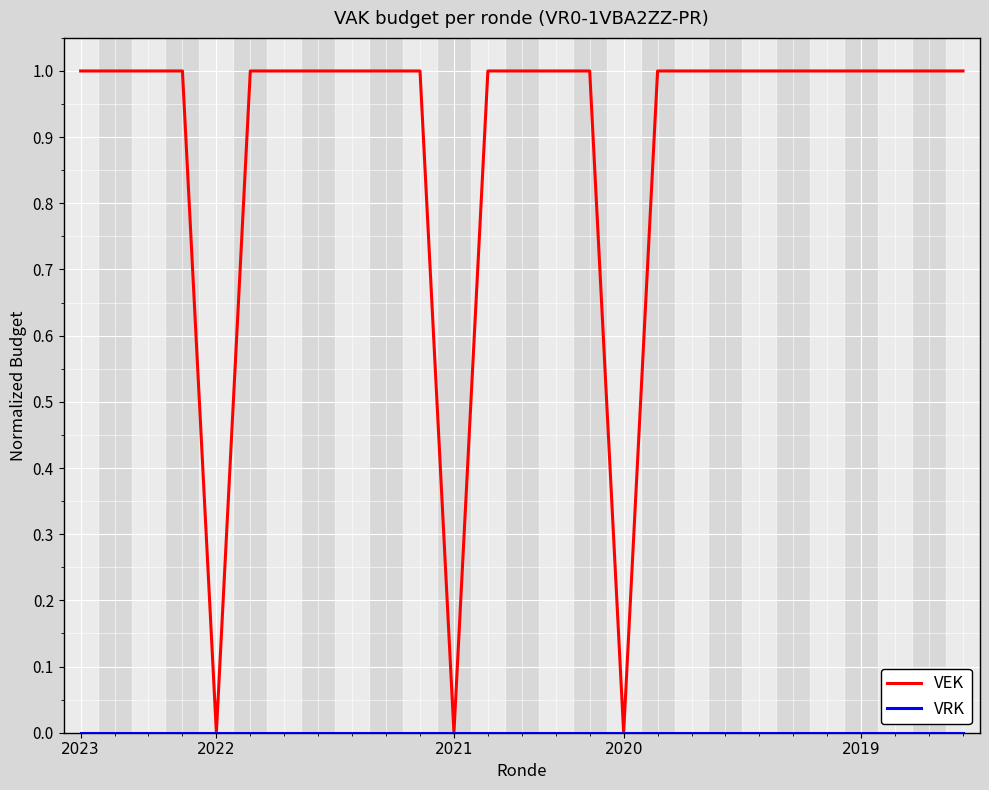

Which series has the largest range (max minus min)?

VEK